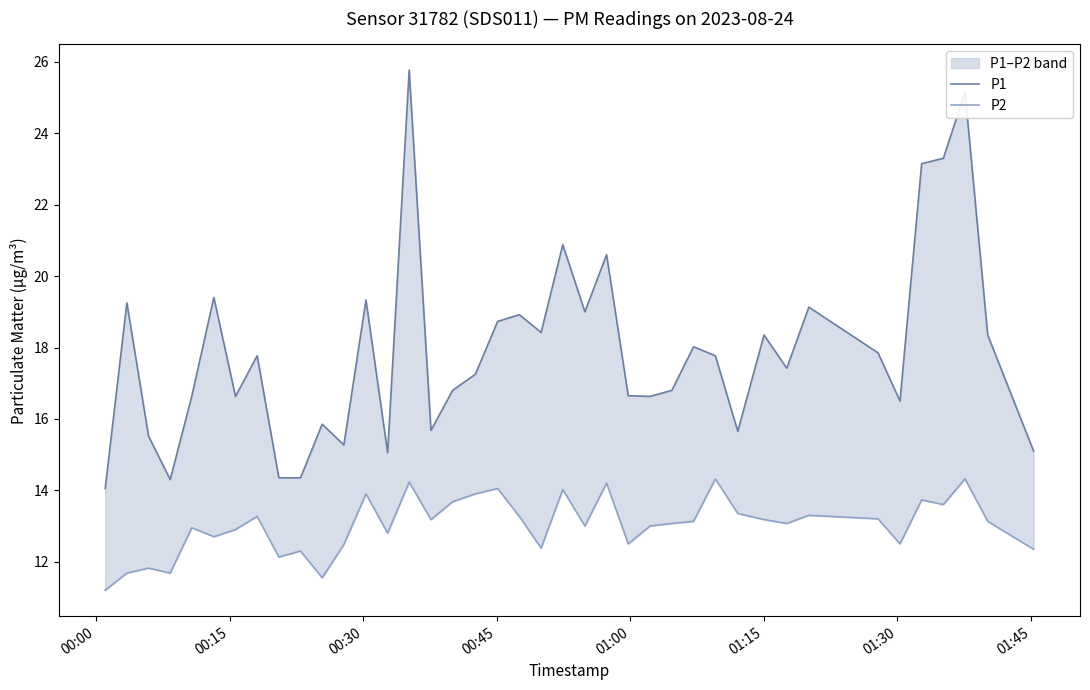

Which series has the largest total across all categories?

P1